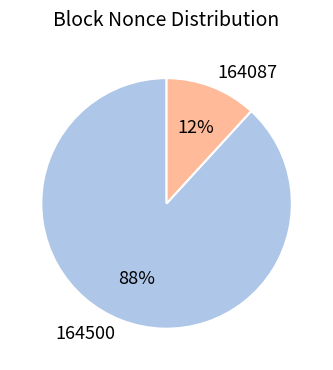

To the nearest percent, what portion does 164087 represent?

12%